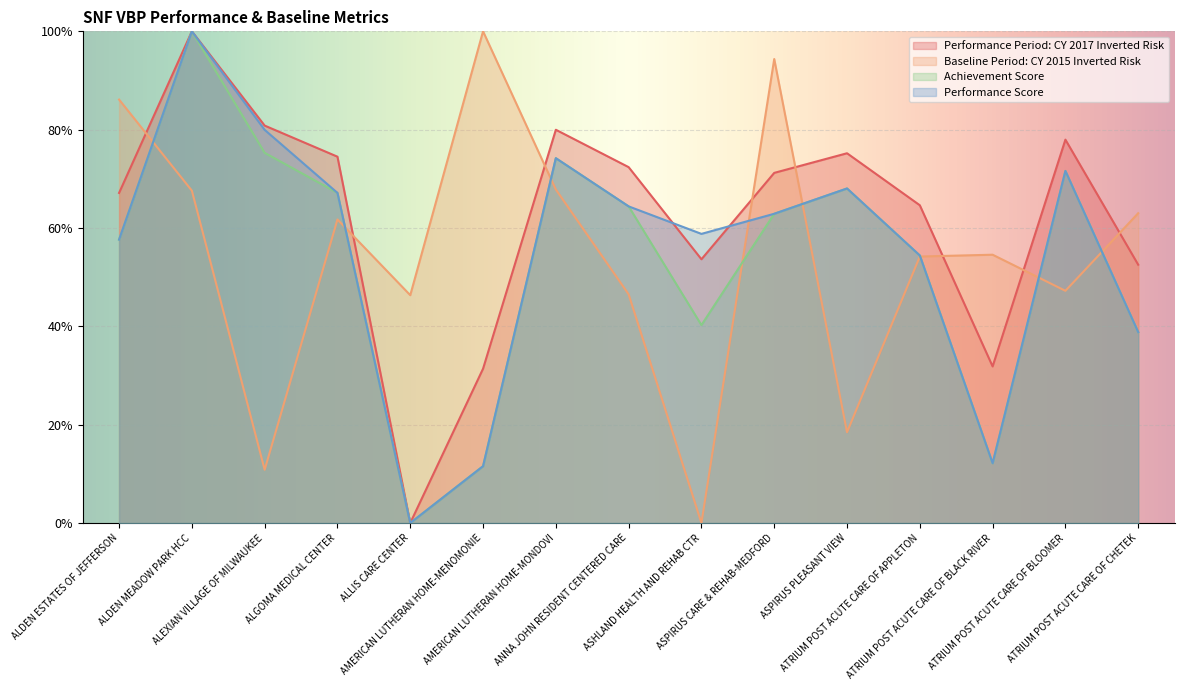

Rank the series at ANNA JOHN RESIDENT CENTERED CARE from highest to lowest value.

Performance Period: CY 2017 Inverted Risk, Achievement Score, Performance Score, Baseline Period: CY 2015 Inverted Risk